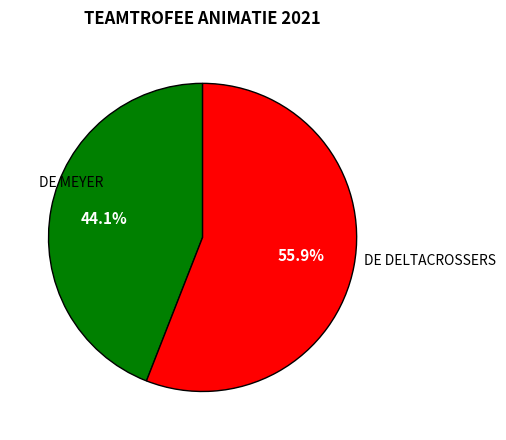

Approximately how many times larger is the value at DE MEYER compared to DE DELTACROSSERS?

0.8